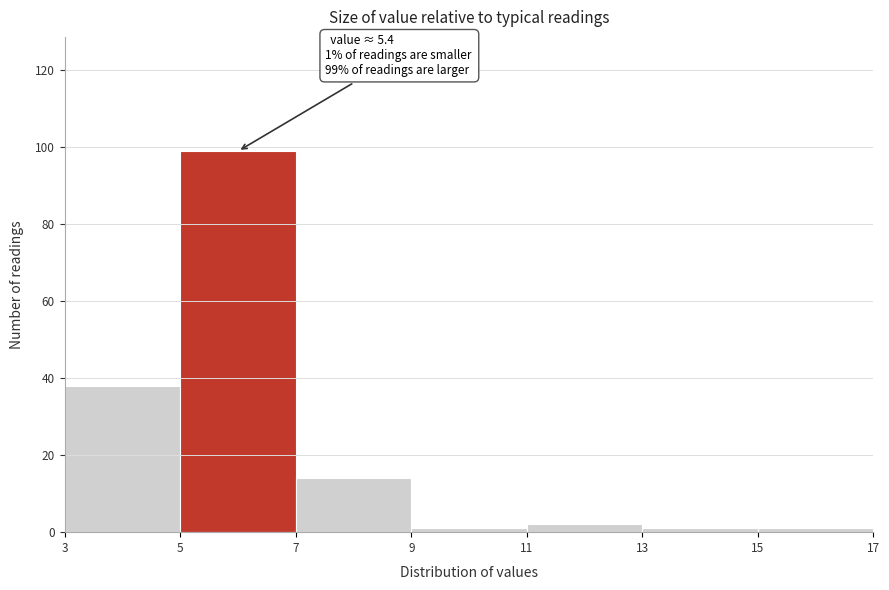

Over which range of the x-axis is the bar tallest?

5 to 7